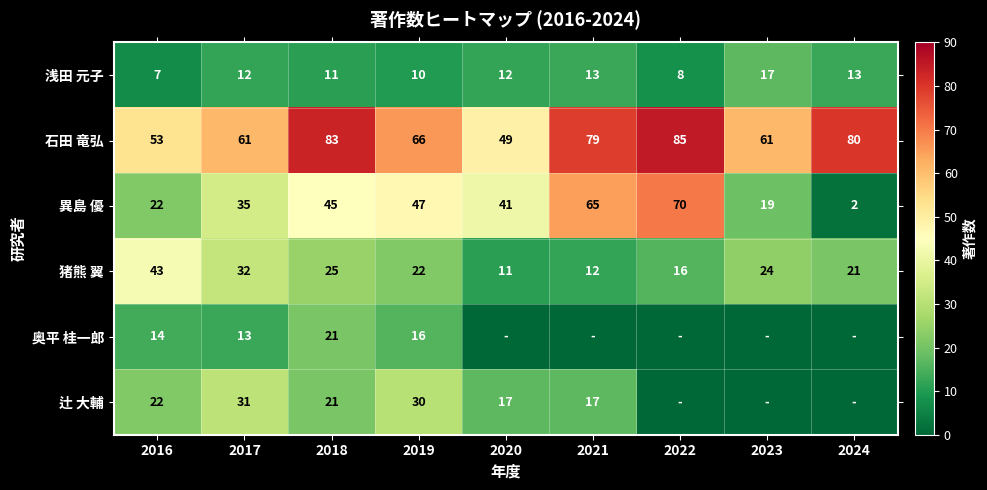

At which label does 辻 大輔 first exceed 17?

2016